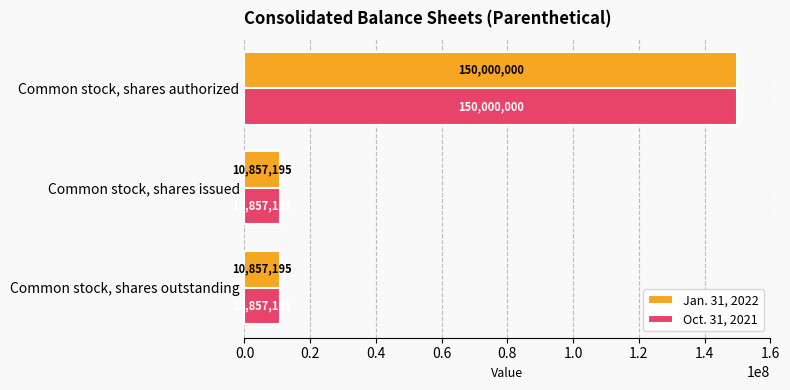

What is the minimum value for Oct. 31, 2021?

10857195